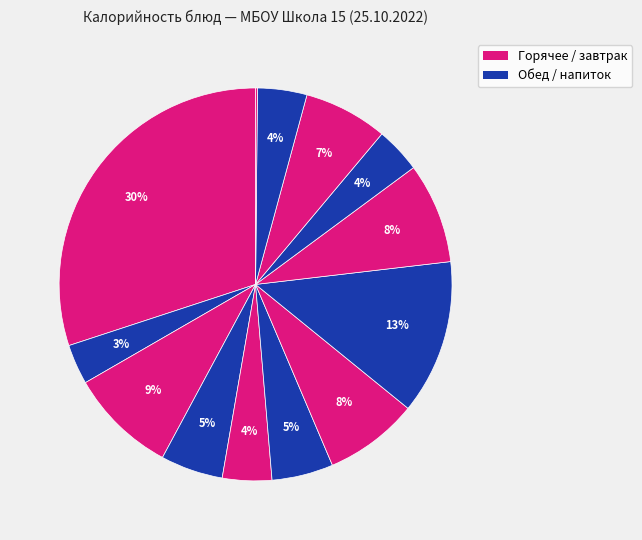

What is the largest slice in the pie chart?

Запеканка из творога с вареньем